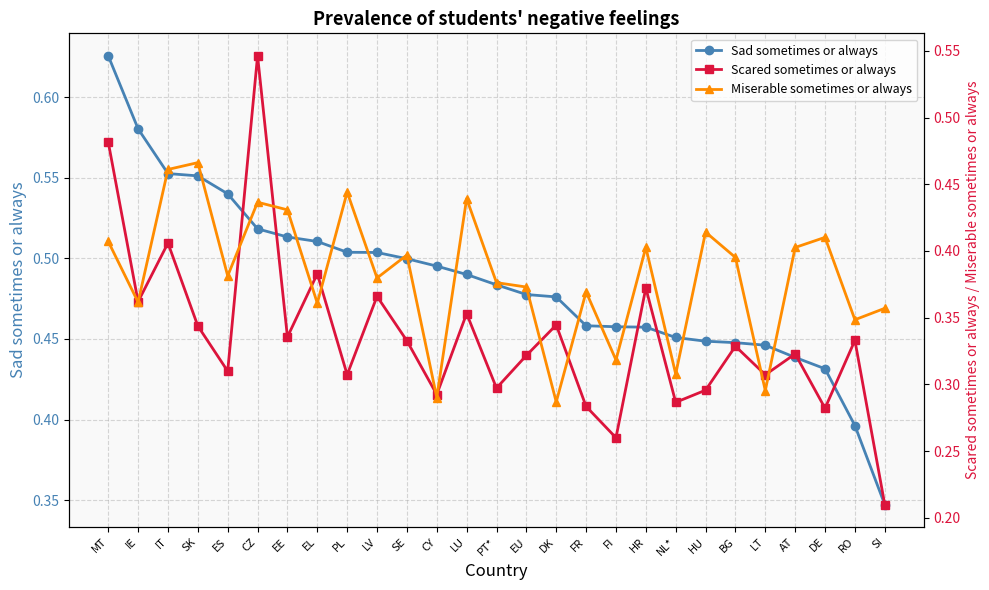

Reading left to right, what are all the values shown in this chart?

Sad sometimes or always: MT=0.6	IE=0.6	IT=0.6	SK=0.6	ES=0.5	CZ=0.5	EE=0.5	EL=0.5	PL=0.5	LV=0.5	SE=0.5	CY=0.5	LU=0.5	PT*=0.5	EU=0.5	DK=0.5	FR=0.5	FI=0.5	HR=0.5	NL*=0.5	HU=0.4	BG=0.4	LT=0.4	AT=0.4	DE=0.4	RO=0.4	SI=0.3
Scared sometimes or always: MT=0.5	IE=0.4	IT=0.4	SK=0.3	ES=0.3	CZ=0.5	EE=0.3	EL=0.4	PL=0.3	LV=0.4	SE=0.3	CY=0.3	LU=0.4	PT*=0.3	EU=0.3	DK=0.3	FR=0.3	FI=0.3	HR=0.4	NL*=0.3	HU=0.3	BG=0.3	LT=0.3	AT=0.3	DE=0.3	RO=0.3	SI=0.2
Miserable sometimes or always: MT=0.4	IE=0.4	IT=0.5	SK=0.5	ES=0.4	CZ=0.4	EE=0.4	EL=0.4	PL=0.4	LV=0.4	SE=0.4	CY=0.3	LU=0.4	PT*=0.4	EU=0.4	DK=0.3	FR=0.4	FI=0.3	HR=0.4	NL*=0.3	HU=0.4	BG=0.4	LT=0.3	AT=0.4	DE=0.4	RO=0.3	SI=0.4